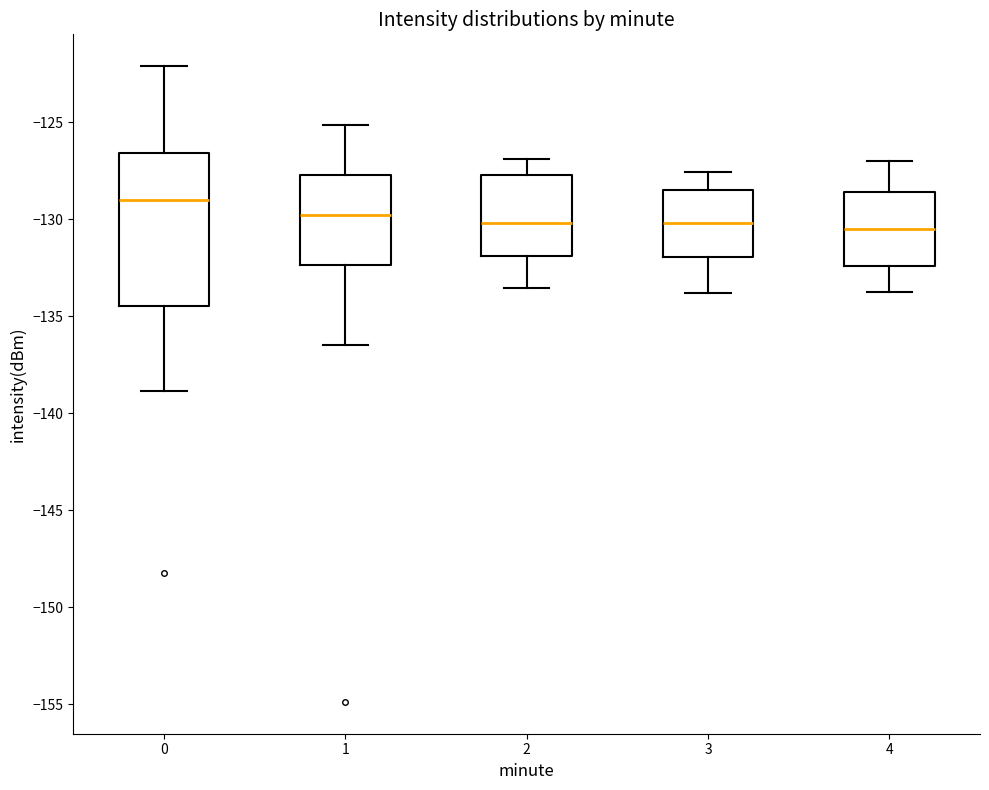

Comparing the boxes themselves (not the whiskers), which one is the tallest?

0